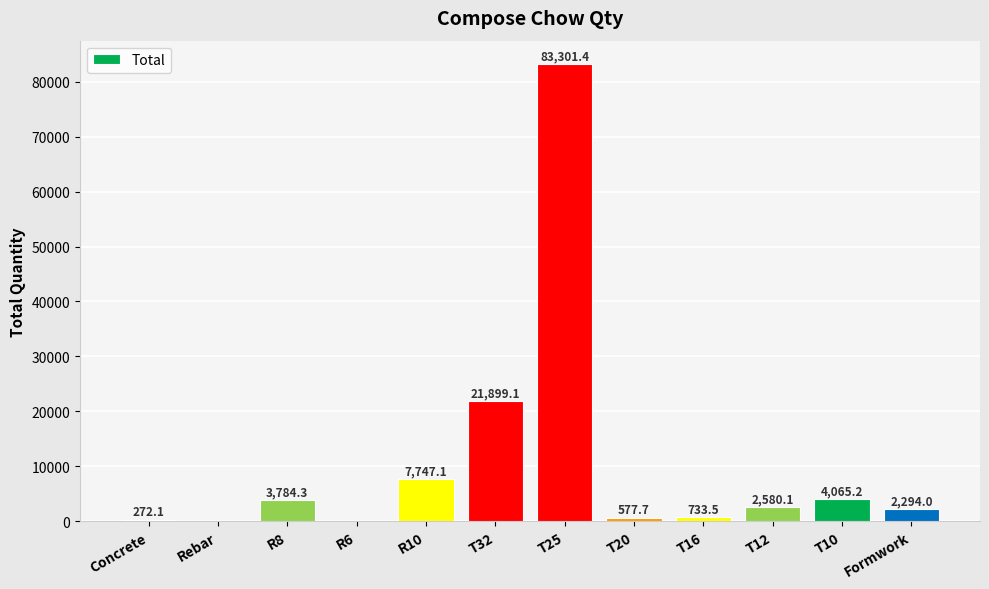

What is the sum of all values?

127254.5